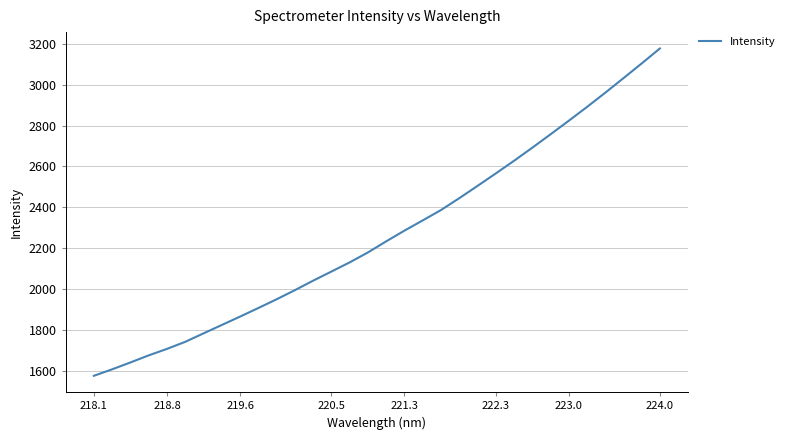

What is the minimum value shown in the chart?

1574.8